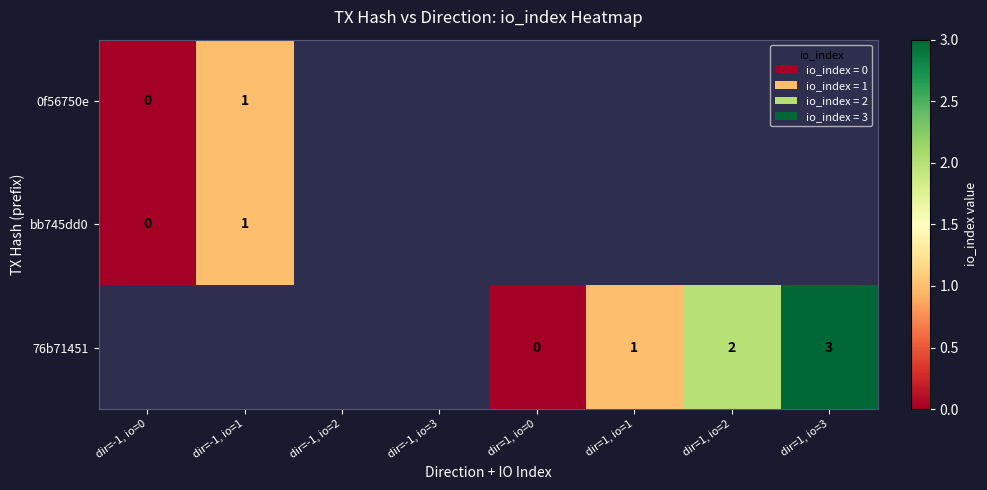

True or false: 76b71451 has a value of 3 at dir=1, io=3.

True